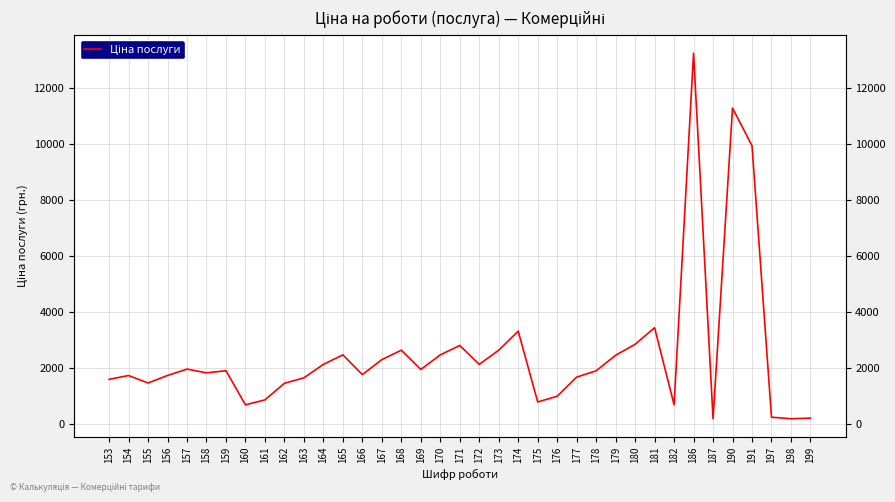

Count the number of values greater than 1886.

19